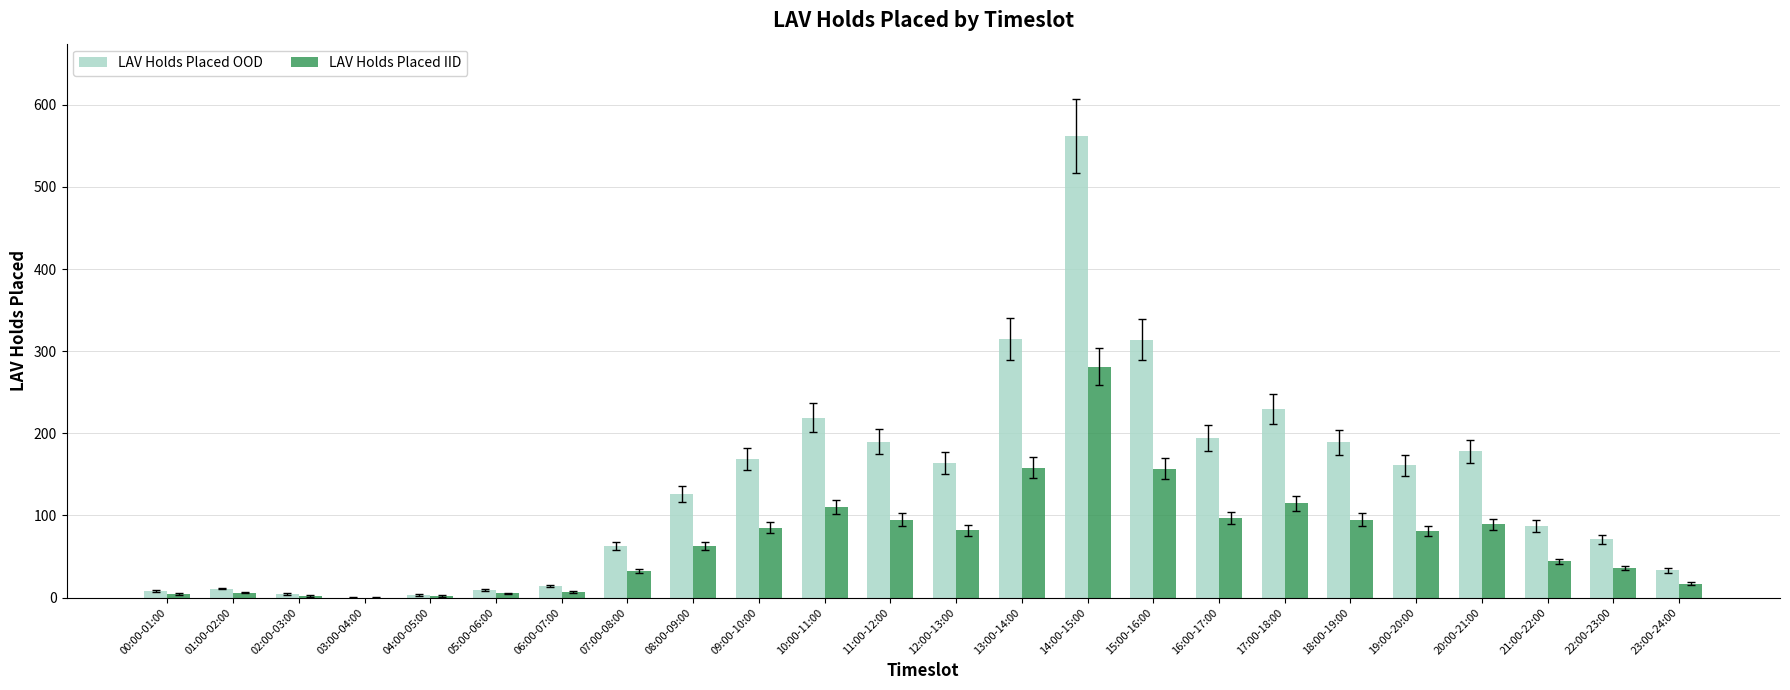

Is the value of LAV Holds Placed IID at 20:00-21:00 greater than the value of LAV Holds Placed OOD at 00:00-01:00?

Yes